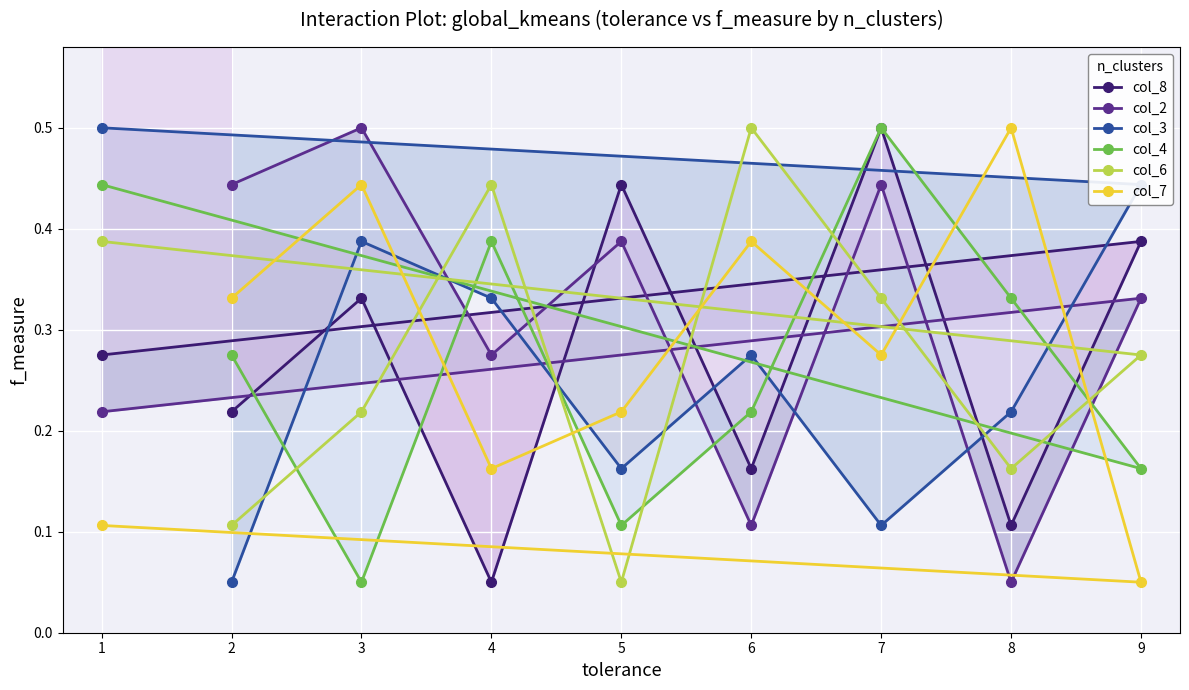

Where is col_6 nearest to the value 0?

5